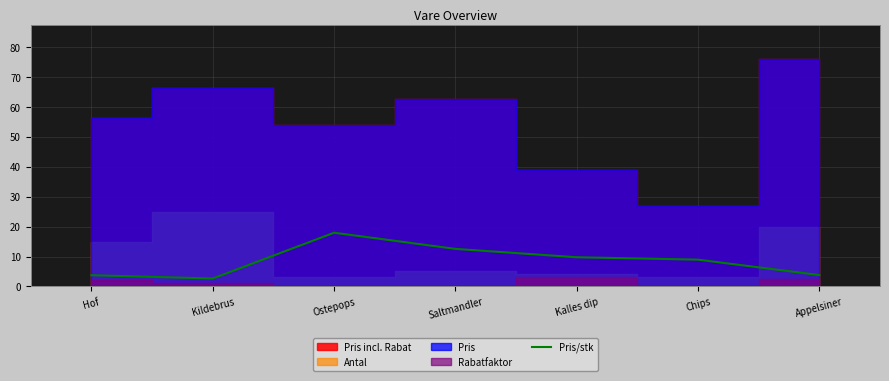

At which label is the value closest to 10?

Kalles dip